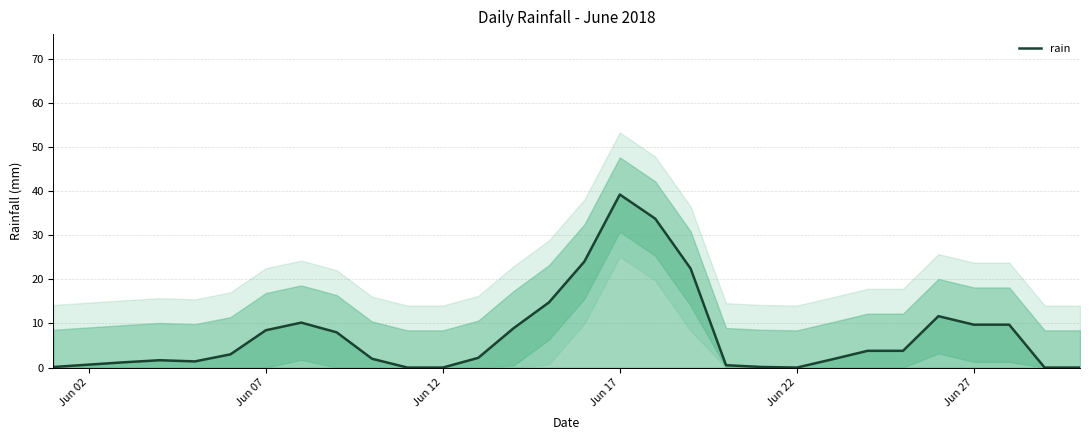

What is the difference between the maximum and minimum values?

39.3